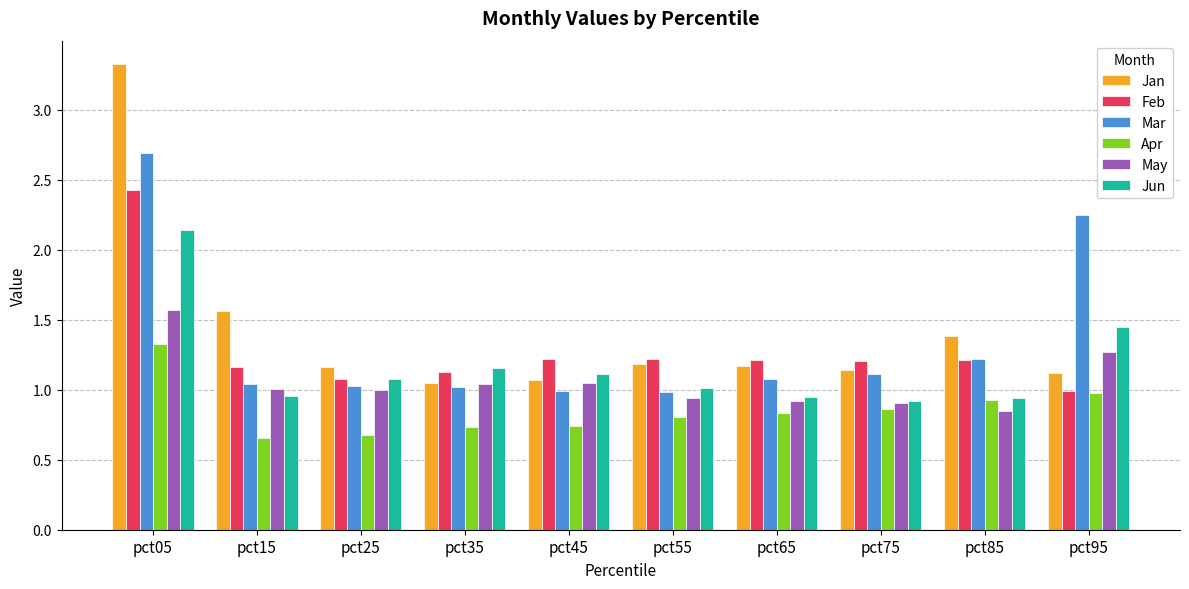

At how many categories does at least one series exceed 1?

10